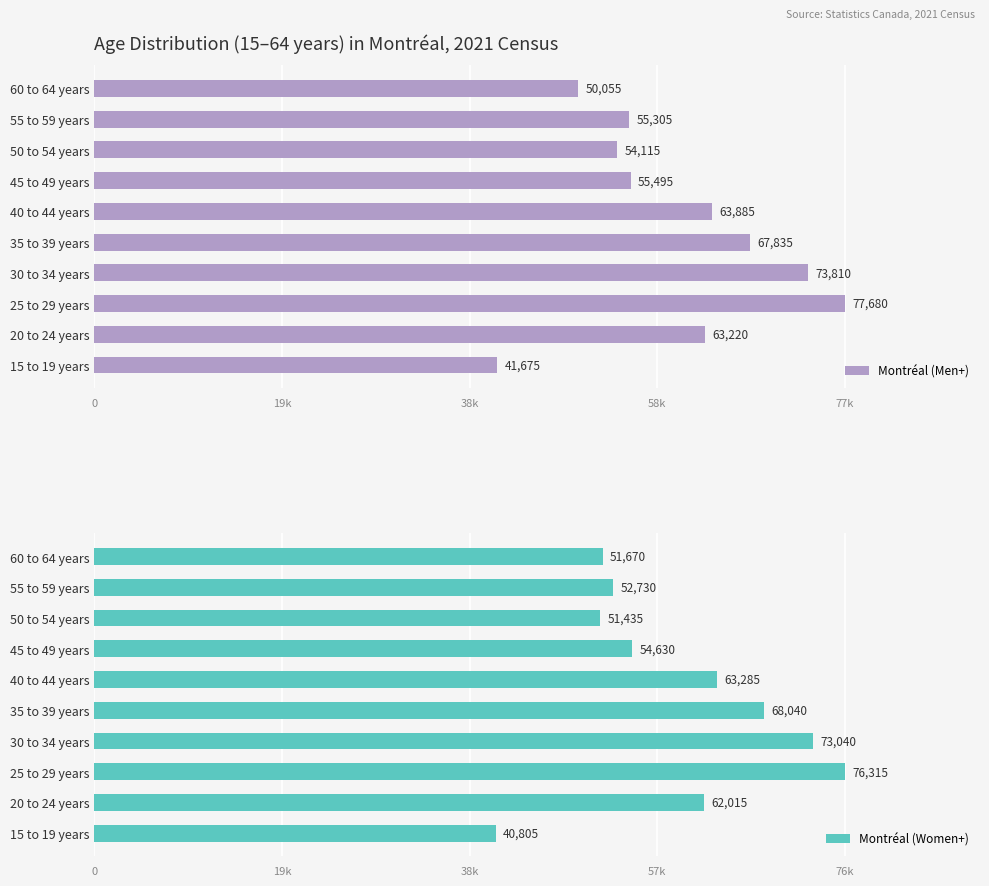

At which label does Montréal (Women+) reach its peak?

25 to 29 years